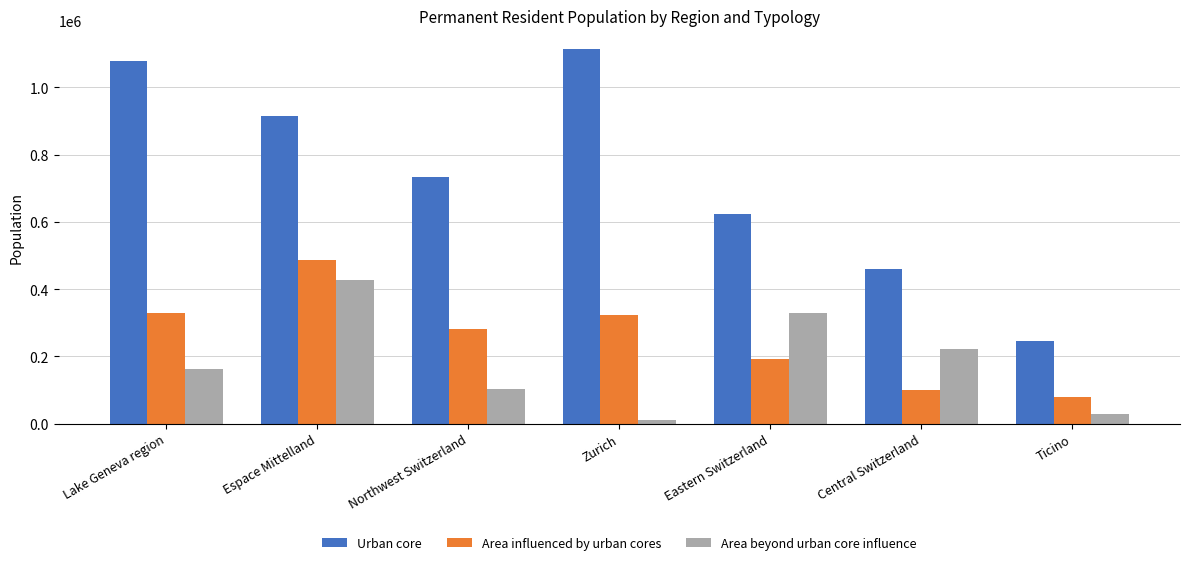

Reading right to left, what are all the values shown in this chart?

Urban core: 244556	459312	623502	1113403	734091	914434	1079078
Area influenced by urban cores: 77714	101447	193011	323184	279942	485544	329896
Area beyond urban core influence: 28093	221615	328059	9767	103125	426273	161620